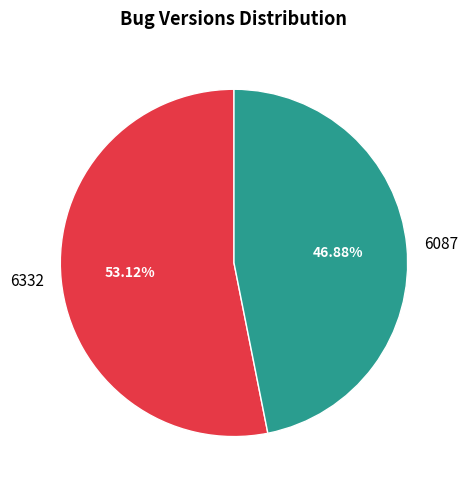

Is it true that 6087 is 36% of the pie?

False